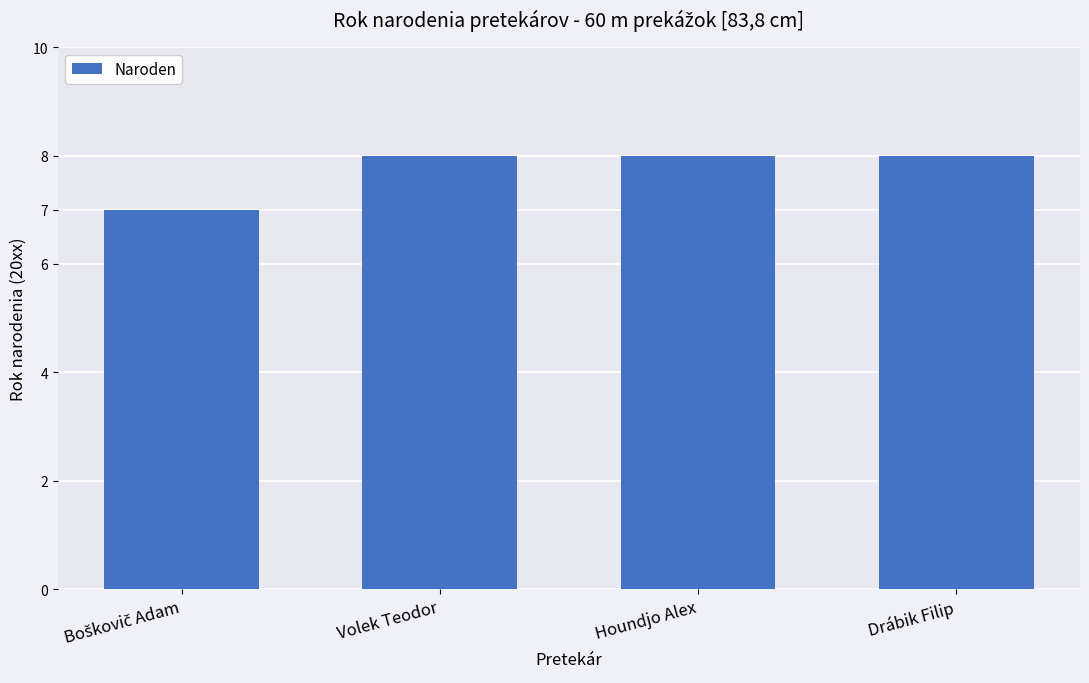

What is the sum of the values at Volek Teodor and Drábik Filip?

16